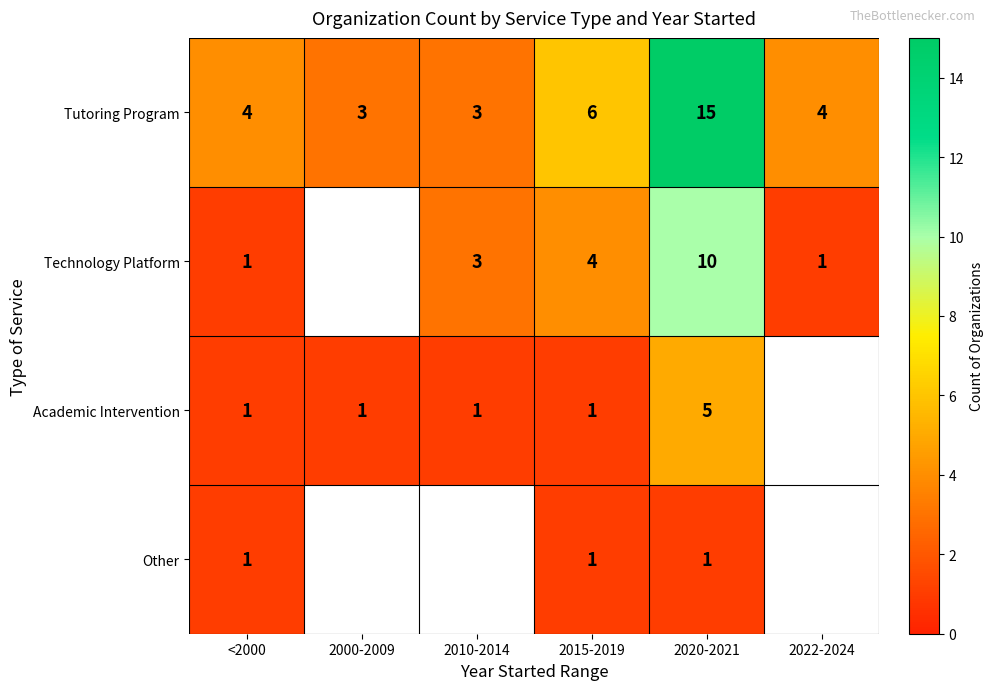

At 2020-2021, list the series in order from largest to smallest.

Tutoring Program, Technology Platform, Academic Intervention, Other